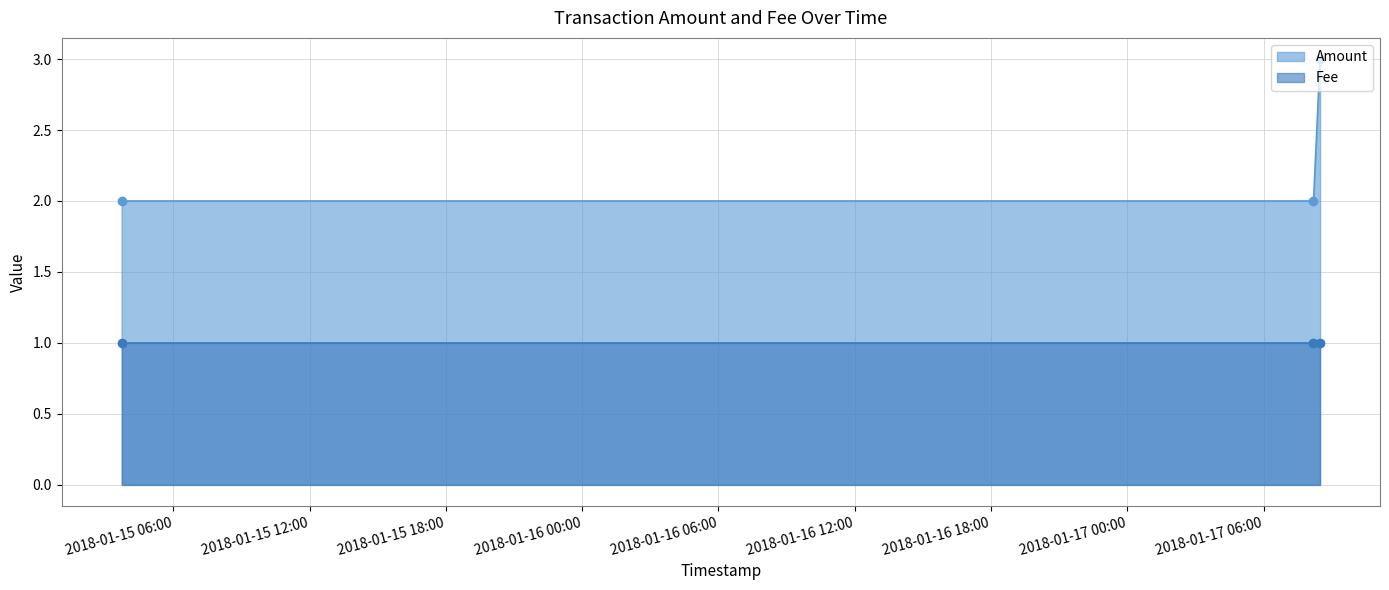

Which series has the widest spread of values?

Amount